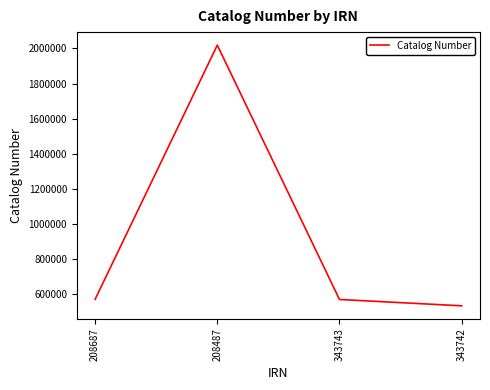

What is the approximate value at 343742, to the nearest 10?

530530